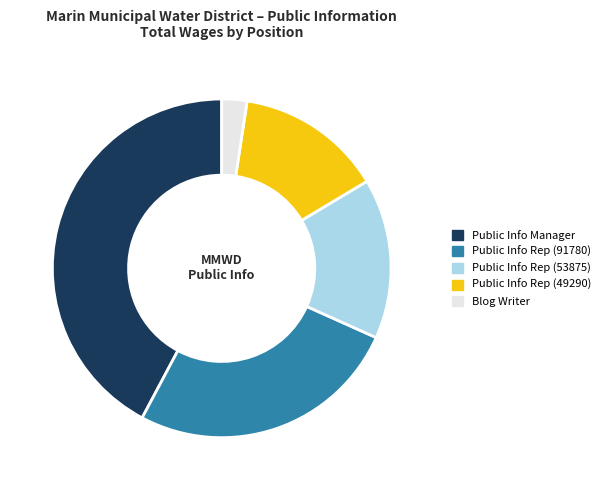

Is there any slice that represents more than half of the pie?

No